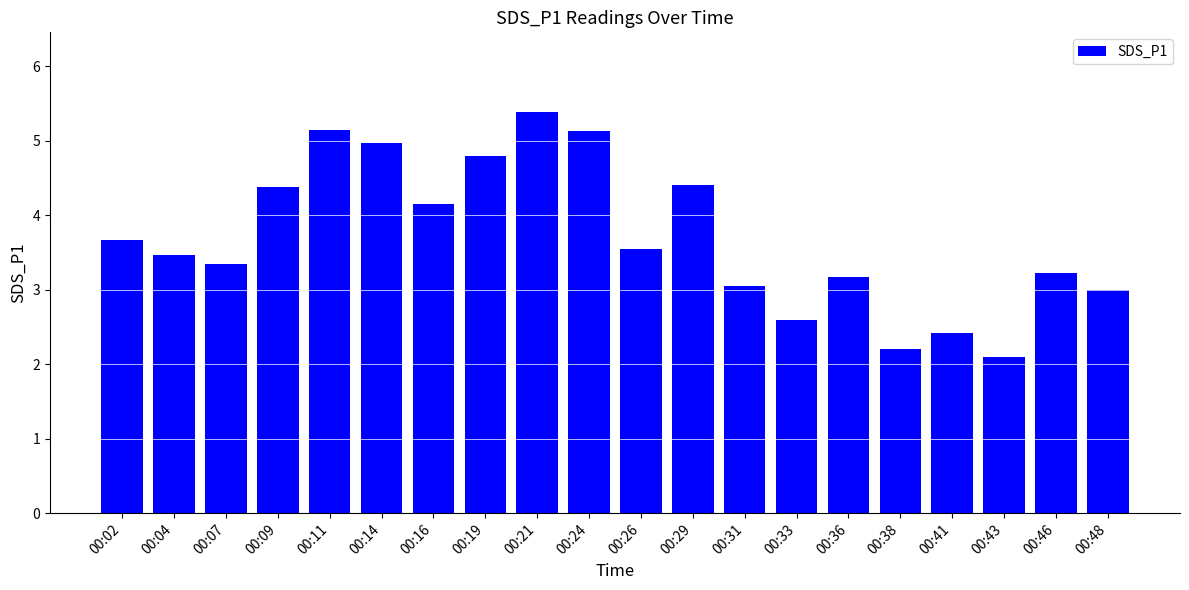

What is the change in value from 00:09 to 00:46?

-1.2